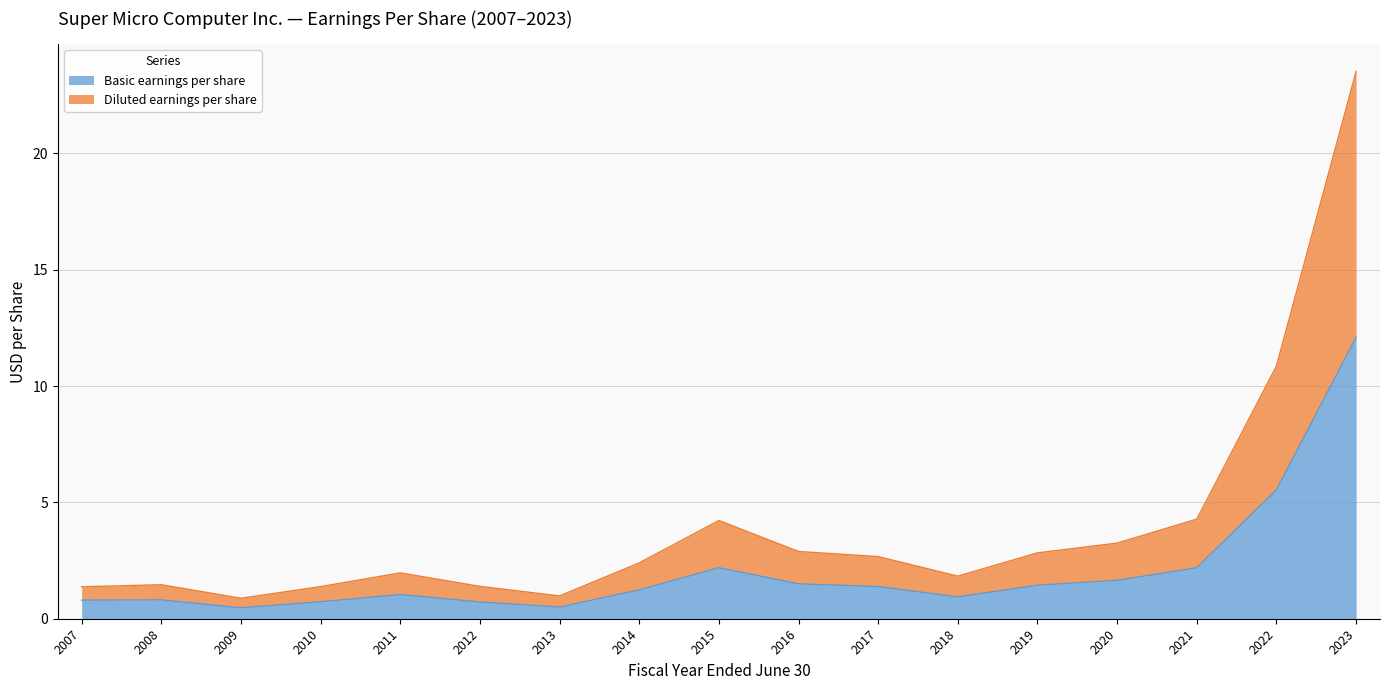

Does the chart display data point markers on the line(s)?

No